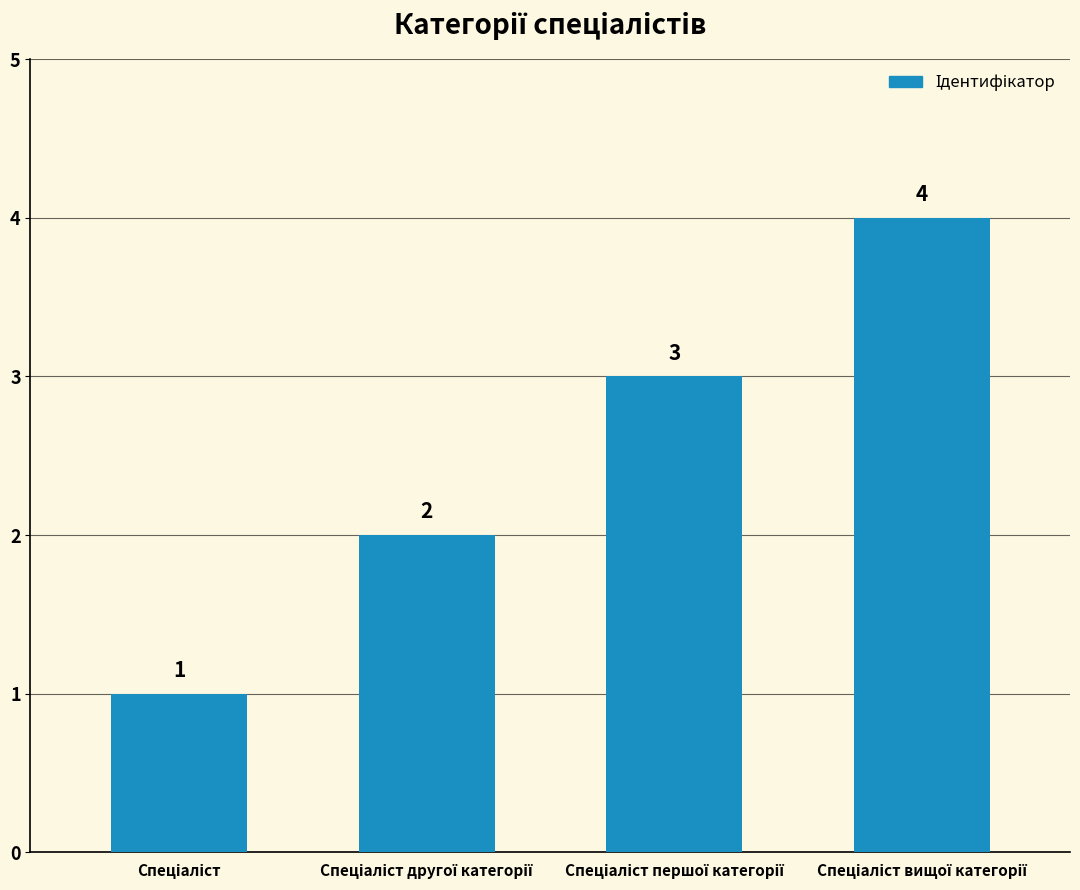

What is the value of the 2nd bar from the left?

2